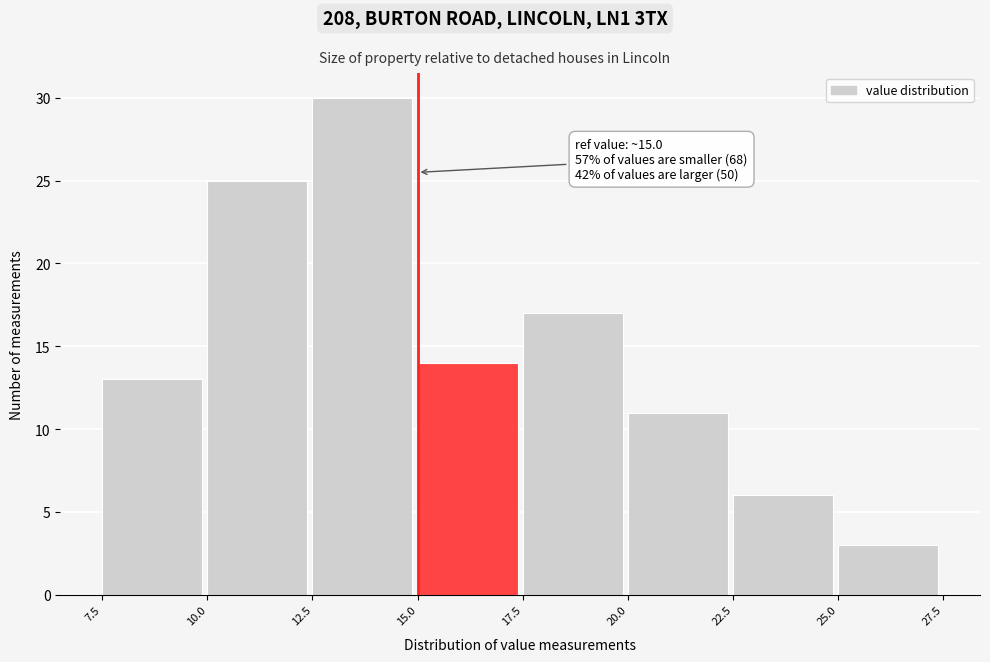

Which range on the x-axis has the tallest bar?

12.5 to 15.0